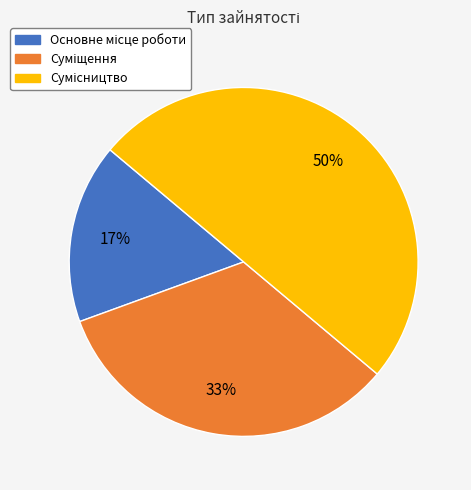

To the nearest percent, what is the difference between the largest and smallest slice percentages?

33%